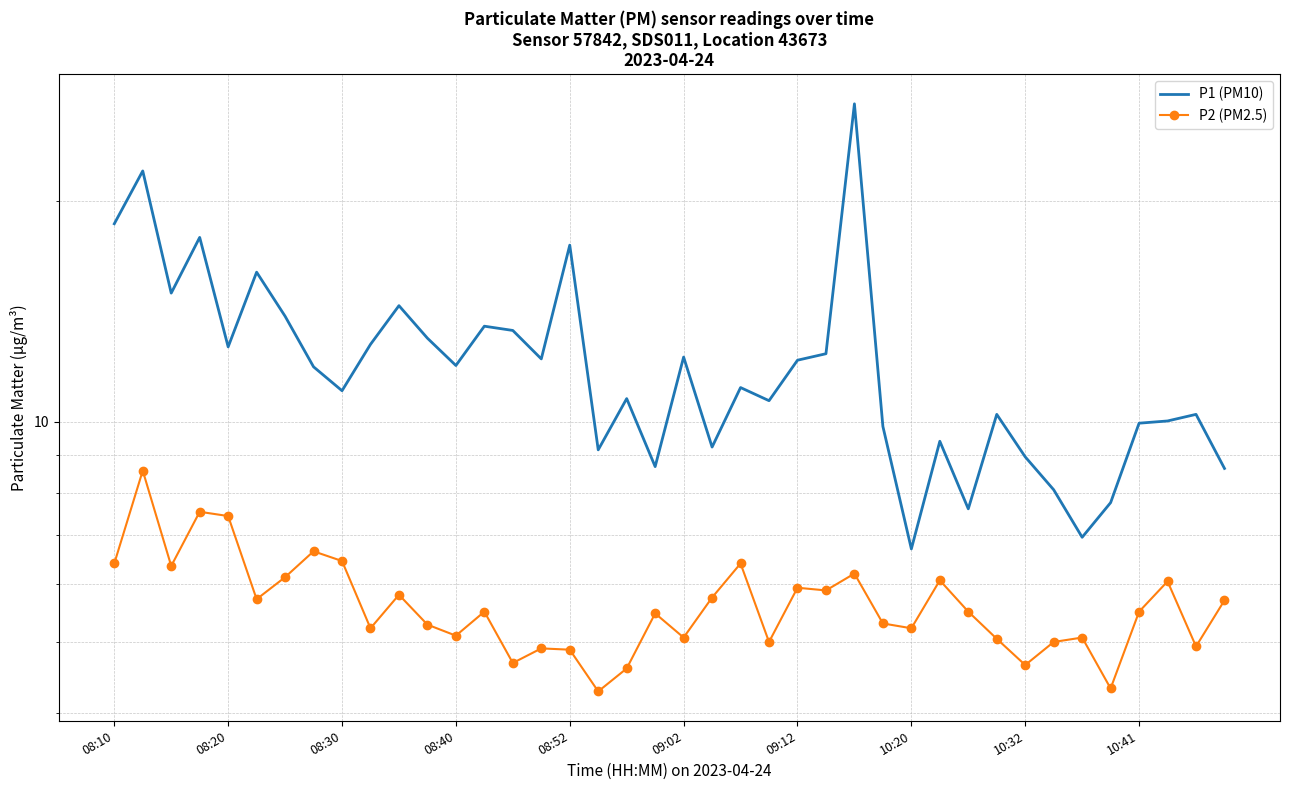

At 08:20, list the series in order from largest to smallest.

P1 (PM10), P2 (PM2.5)